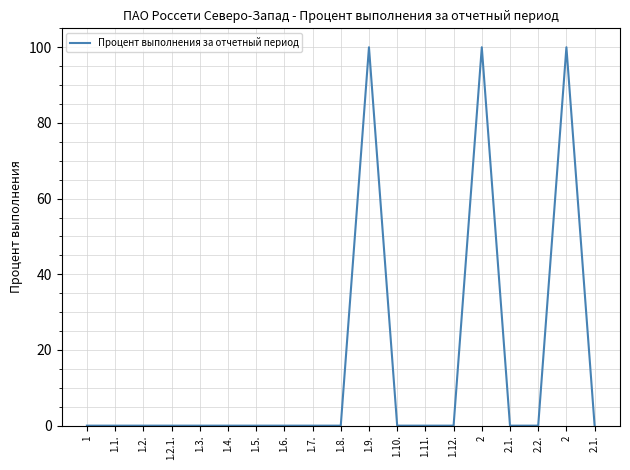

How many series are shown in this chart?

1